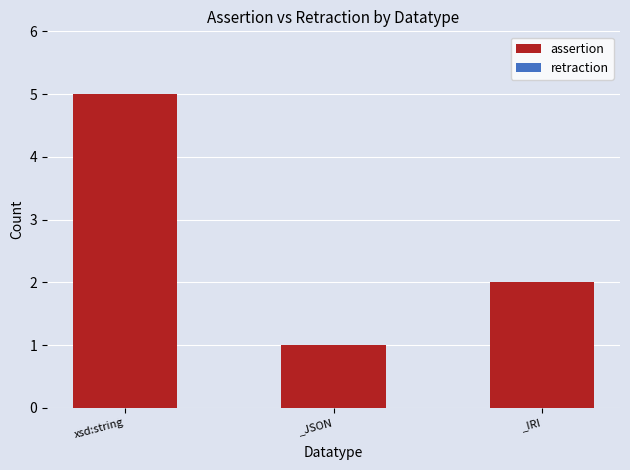

List the labels in order of value, smallest first.

_JSON, _IRI, xsd:string